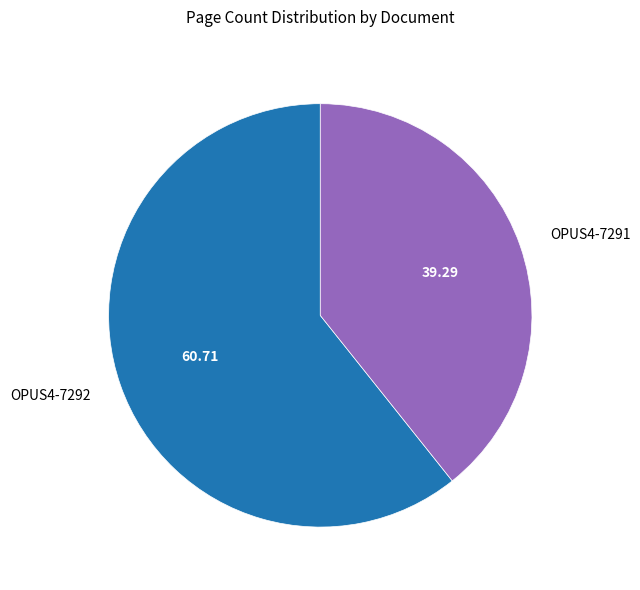

Count the number of slices in the pie.

2